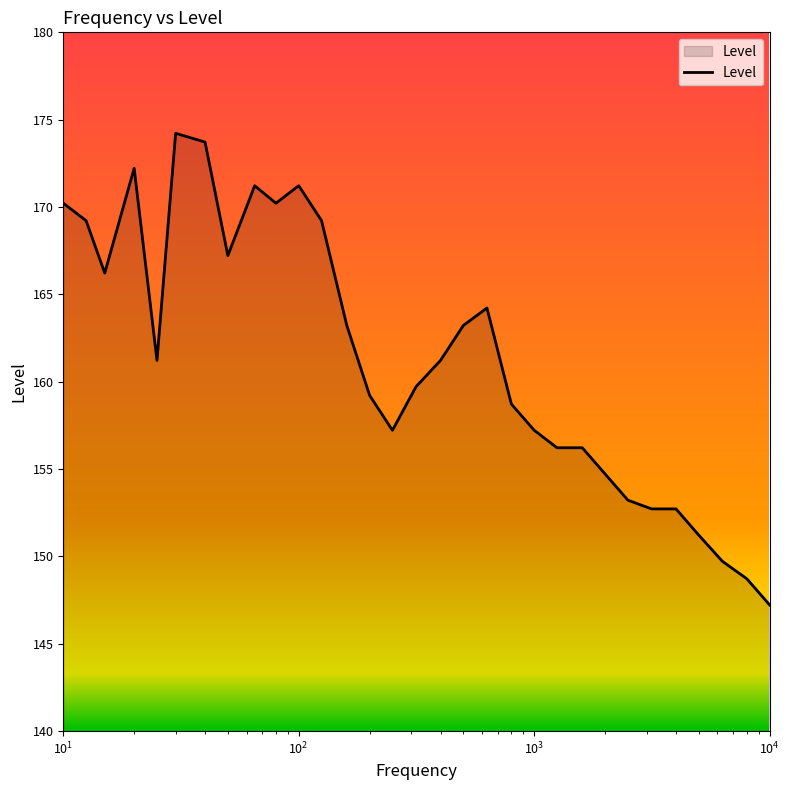

Reading right to left, what are all the values shown in this chart?

147.2	148.7	149.7	151.2	152.7	152.7	153.2	154.7	156.2	156.2	157.2	158.7	164.2	163.2	161.2	159.7	157.2	159.2	163.2	169.2	171.2	170.2	171.2	167.2	173.7	174.2	161.2	172.2	166.2	169.2	170.2